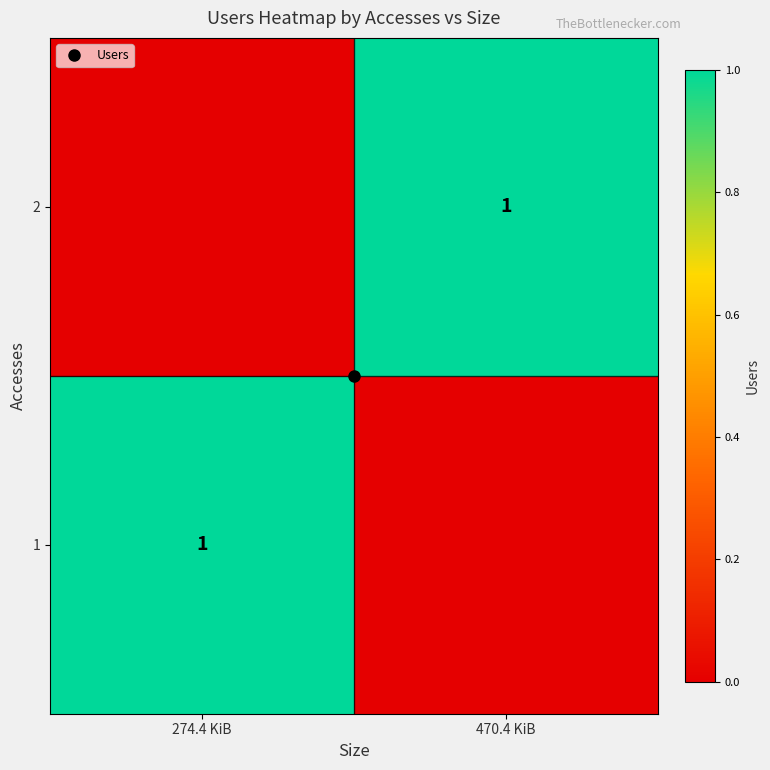

Which category has the highest value in the 2 series?

470.4 KiB